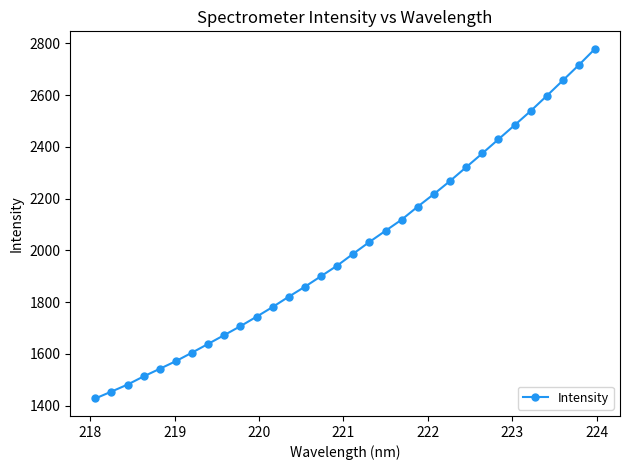

What is the value of the 20th point from the left?

2118.7